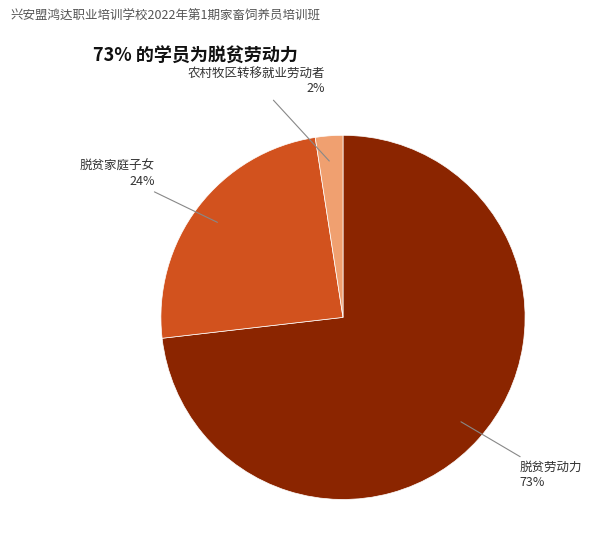

Between 脱贫劳动力 and 农村牧区转移就业劳动者, which is larger?

脱贫劳动力